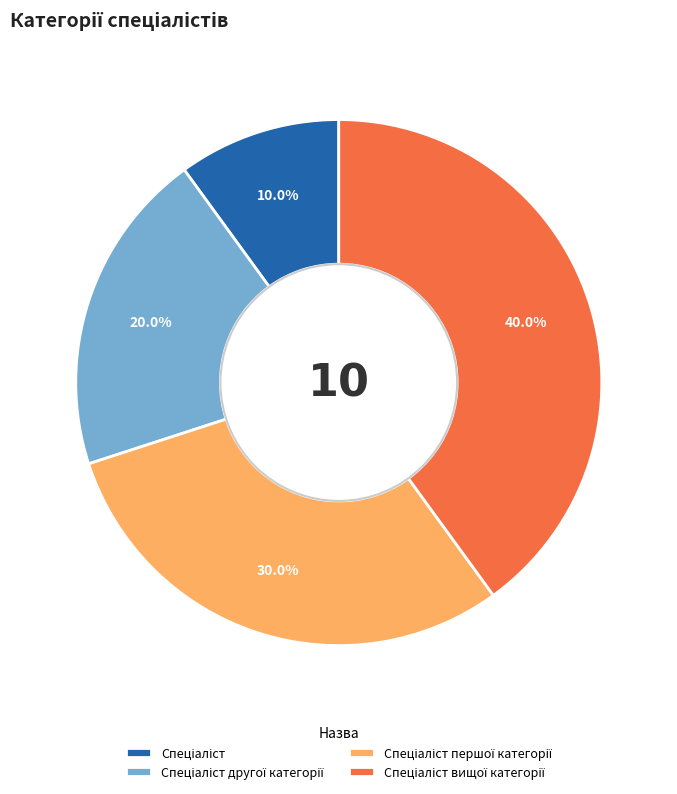

How many segments does this pie chart have?

4